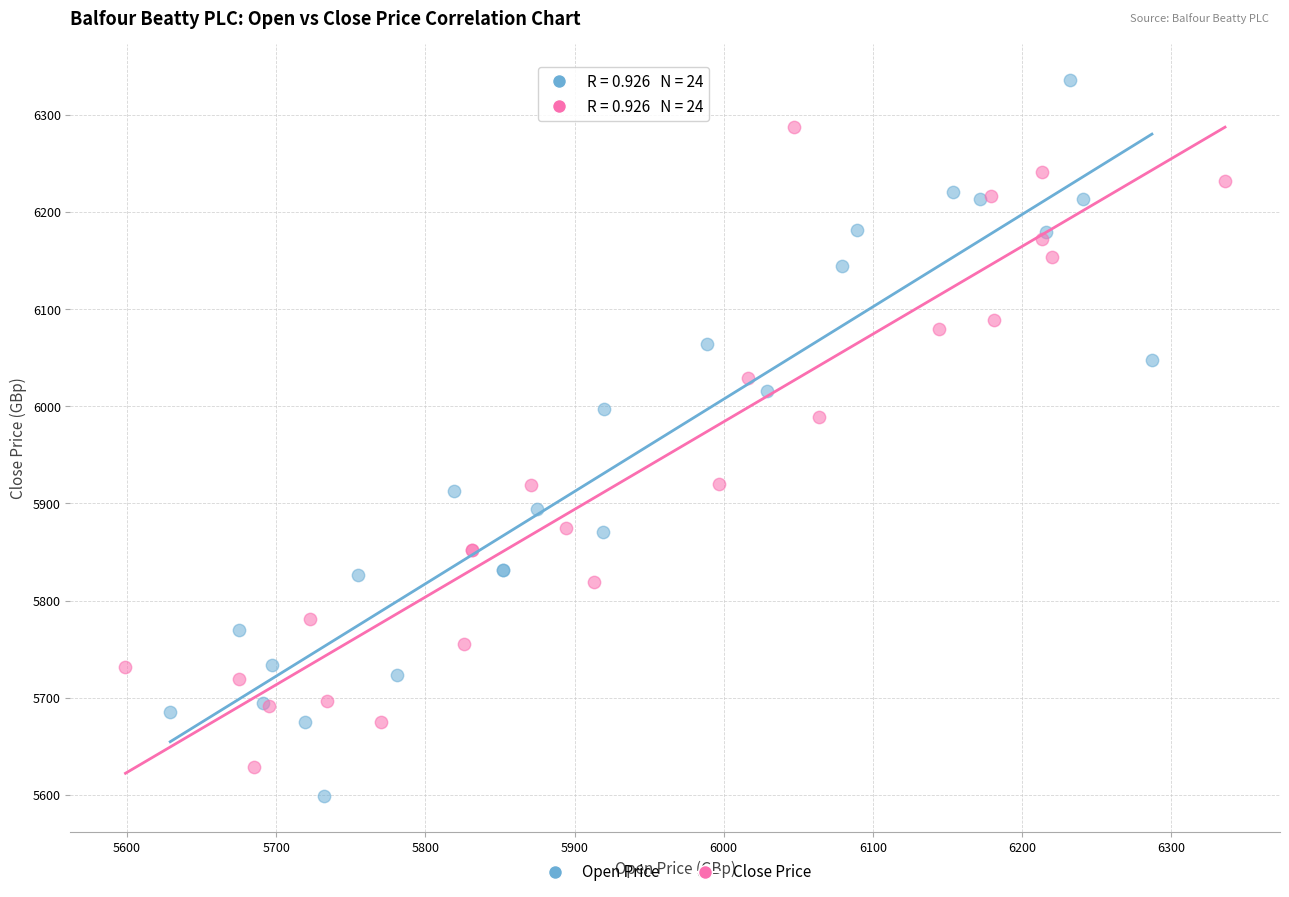

Which series contains the highest Y value?

Open Price